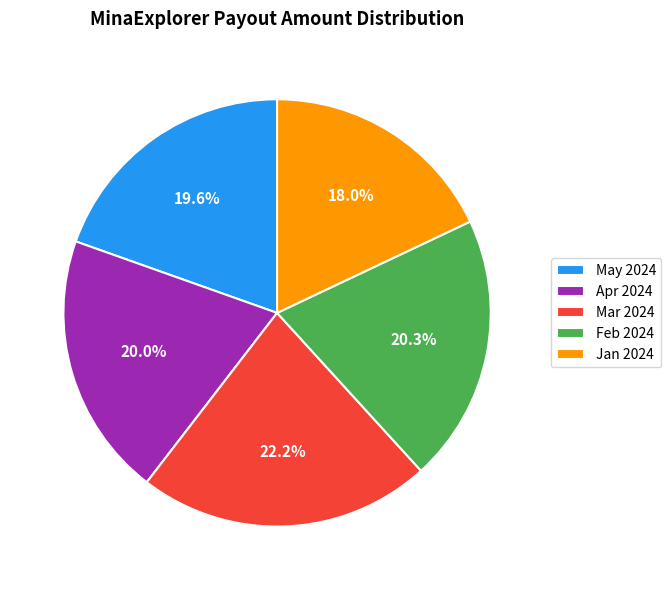

What portion of the pie excludes Jan 2024?

82.0%